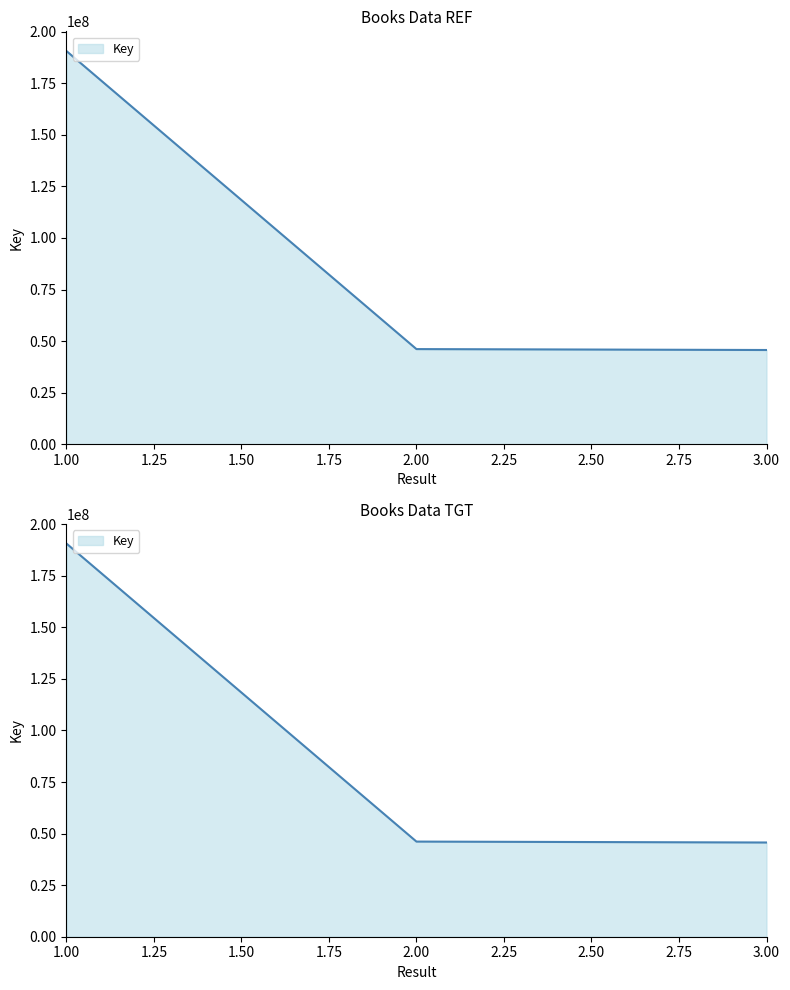

Reading left to right, extract all data points from this chart.

1=190617283	2=46114187	3=45671062